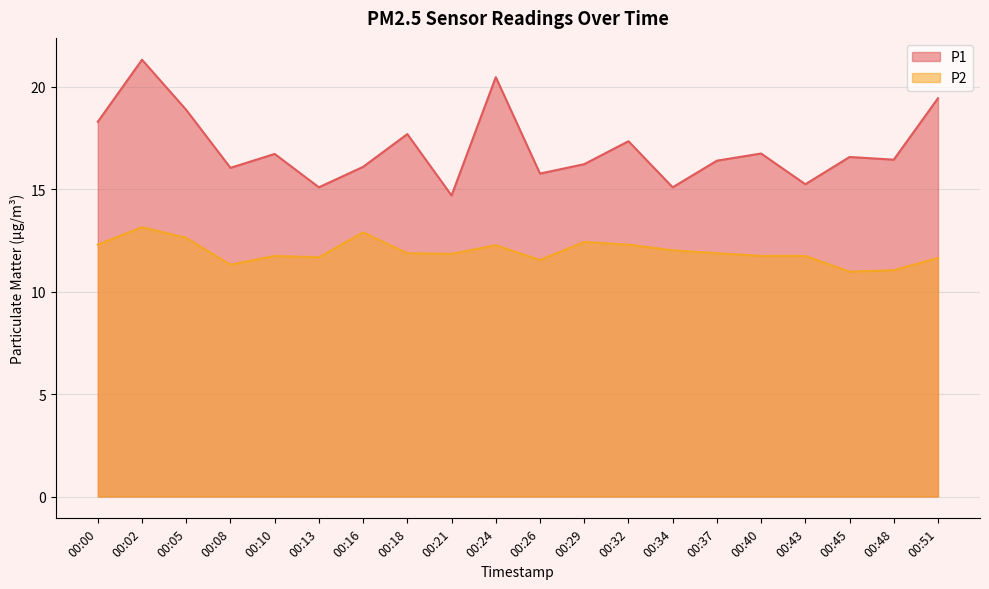

Count the number of data series in this chart.

2